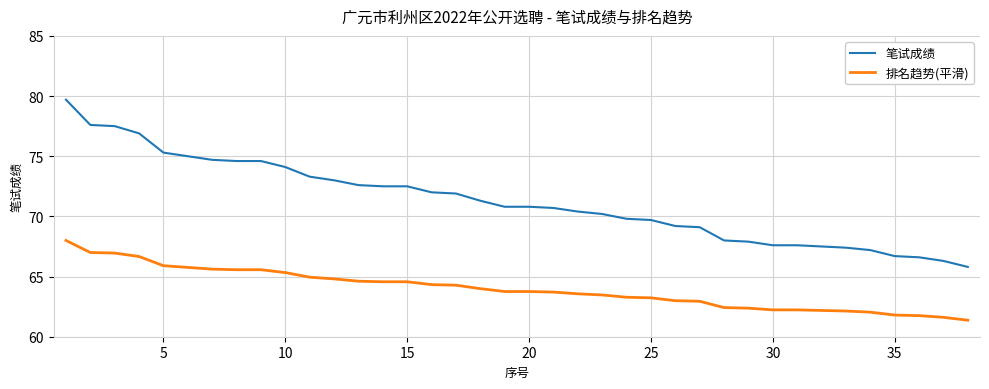

Which series has the widest spread of values?

笔试成绩